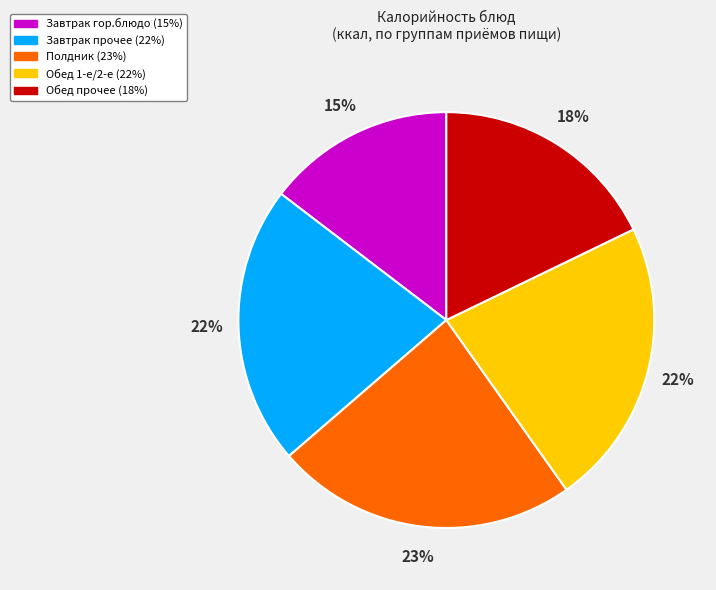

To the nearest percent, what is the average slice percentage?

20%